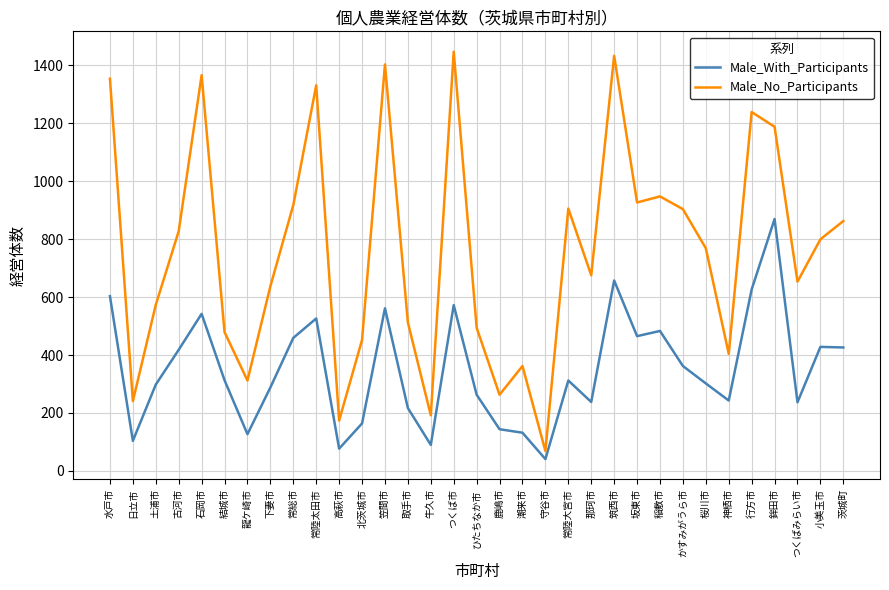

Where is Male_No_Participants nearest to the value 757?

桜川市